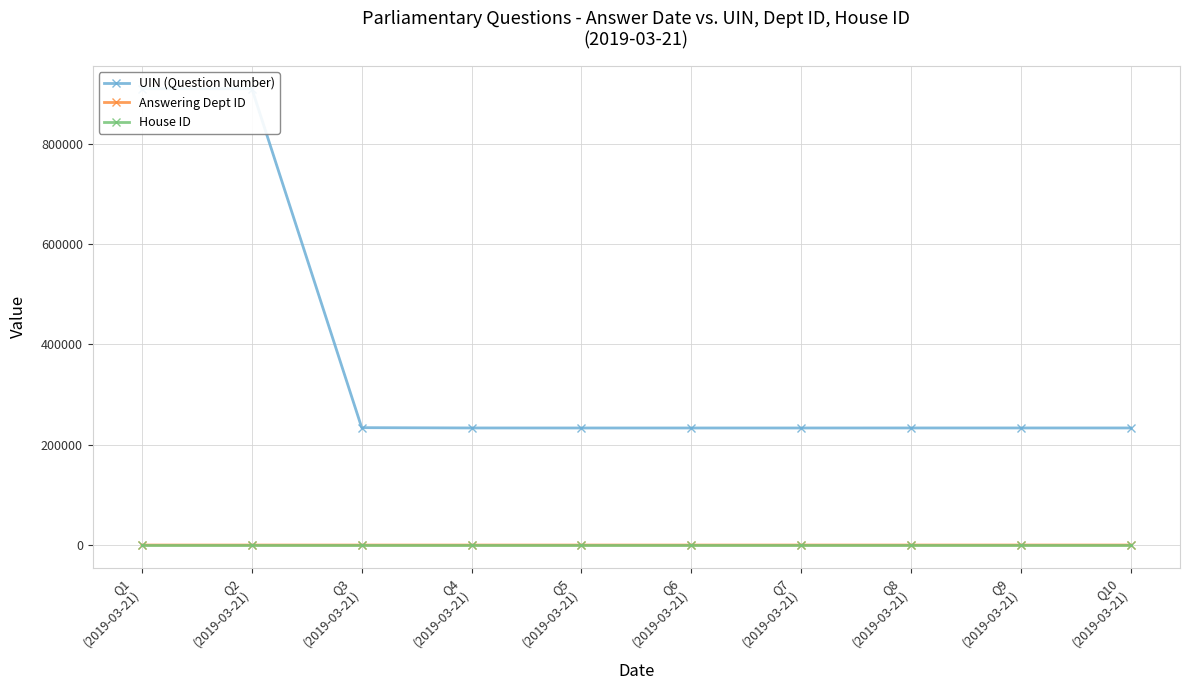

What is the spread (max minus min) of values at Q8
(2019-03-21)?

233496